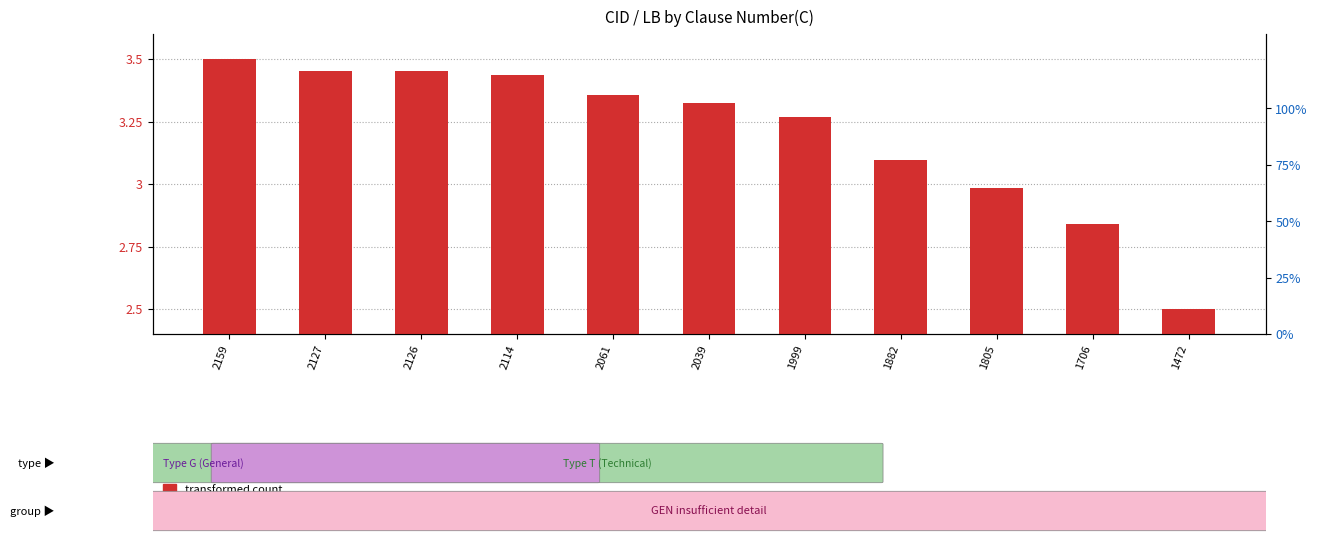

How many groups of bars are there?

11